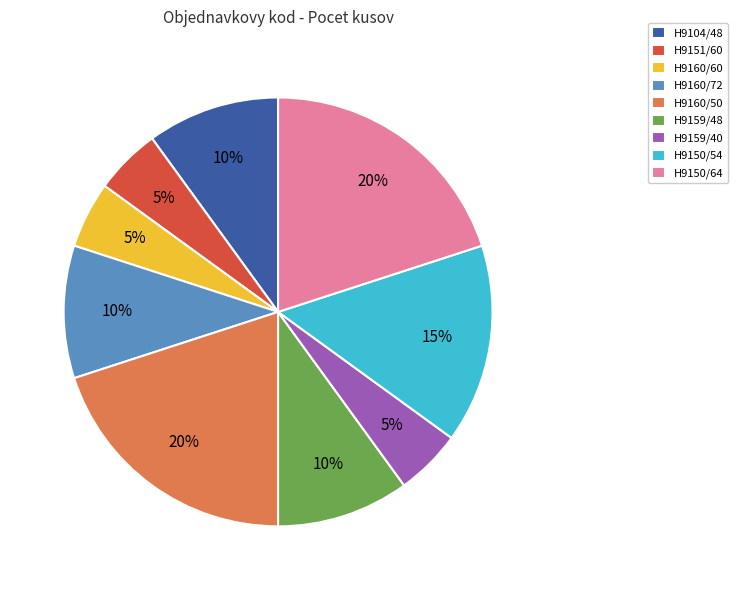

Is the sum of H9150/64 and H9159/40 greater than half?

No